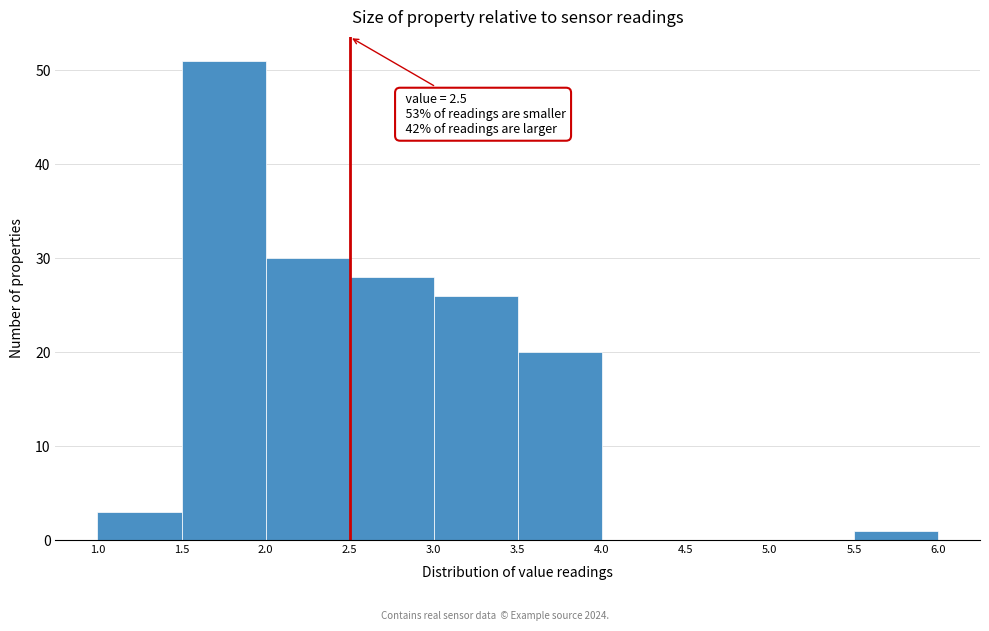

Which range on the x-axis has the tallest bar?

1.5 to 2.0